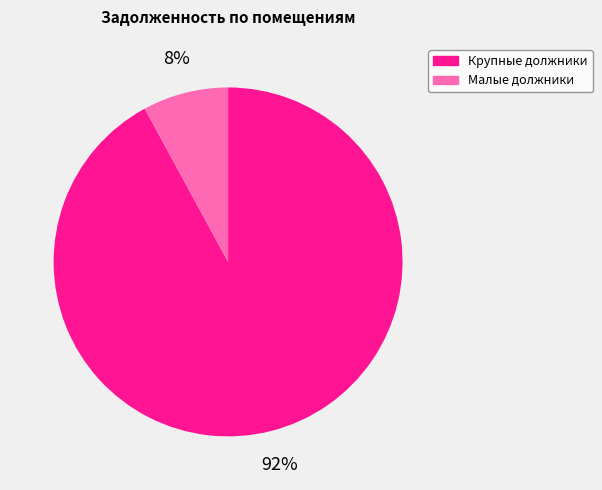

Which slice is the largest?

Крупные должники